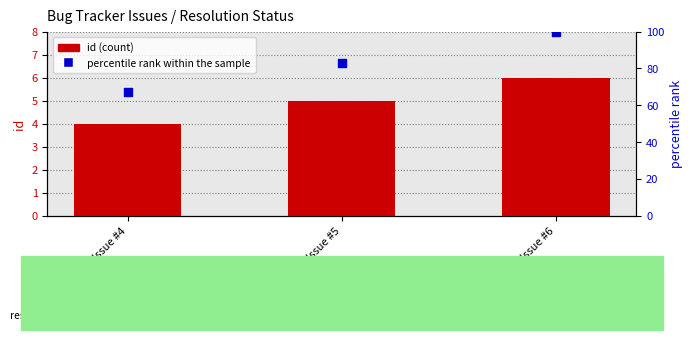

What are all the series names shown in the legend?

id (count), percentile rank within the sample